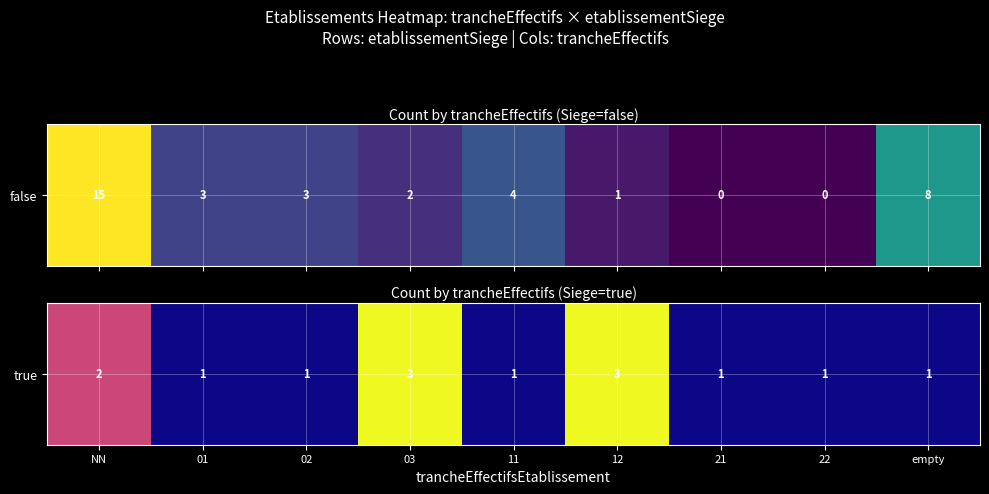

Which category has the highest value across all series?

03